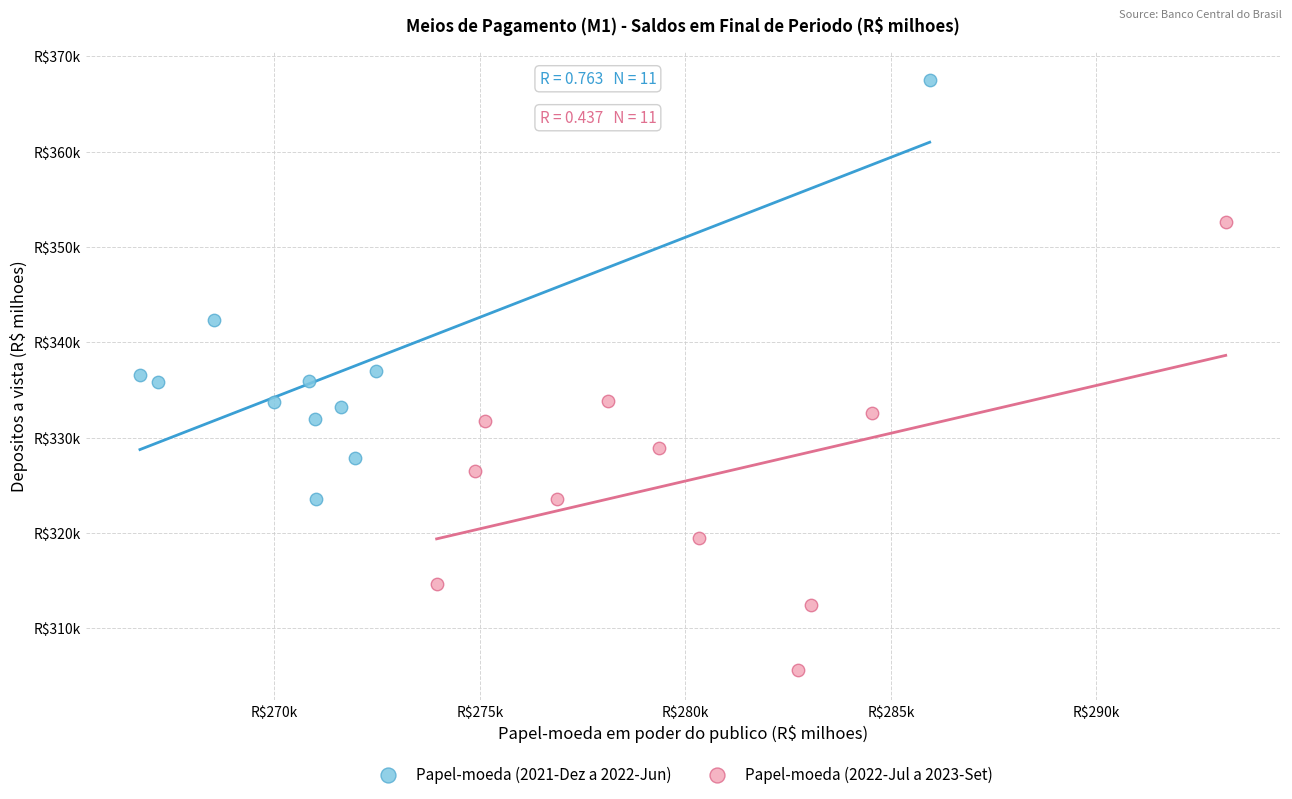

Which series reaches the maximum Y coordinate?

Papel-moeda (2021-Dez a 2022-Jun)